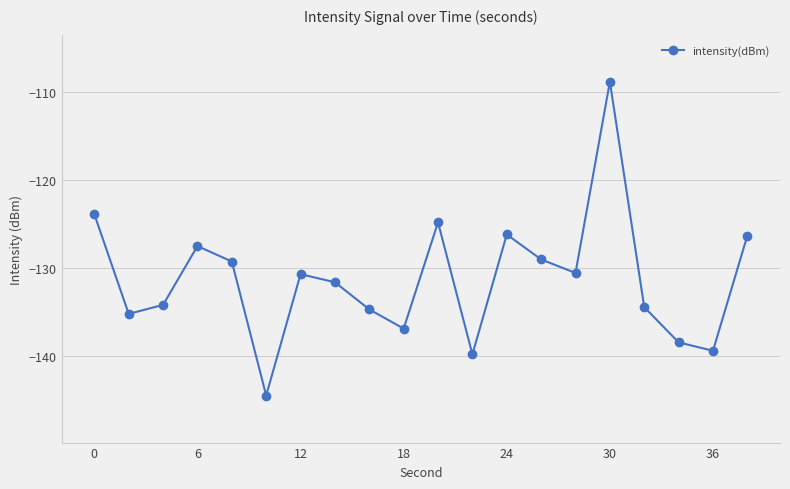

How many points are higher than both their immediate neighbors (excluding endpoints)?

5